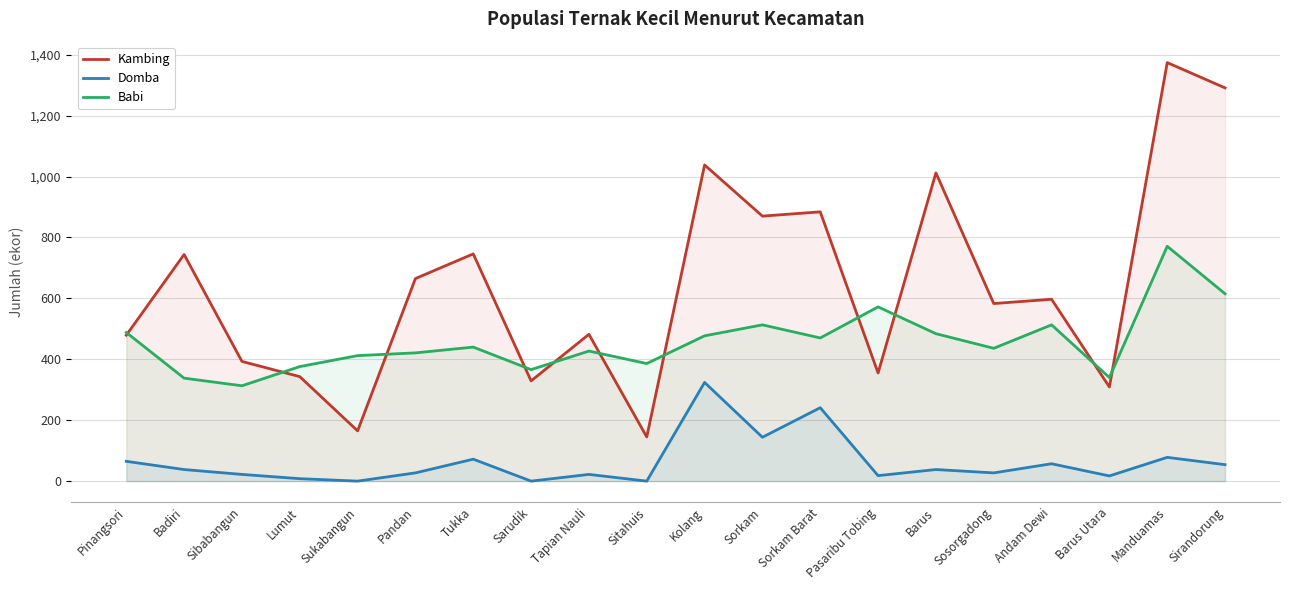

At which category does Babi reach its first local valley?

Sibabangun